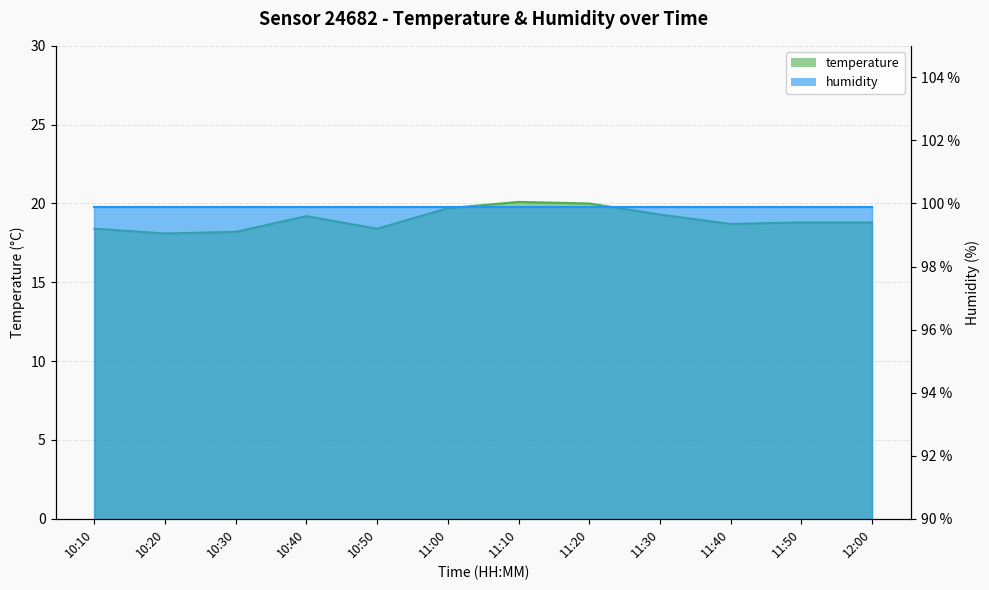

How many points are higher than both their immediate neighbors (excluding endpoints)?

2